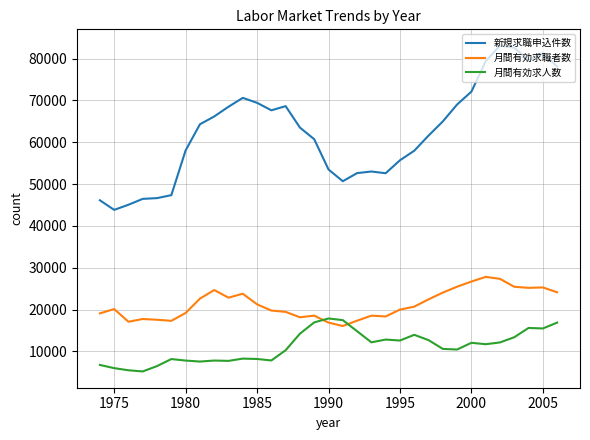

What is the minimum value for 月間有効求職者数?

16070